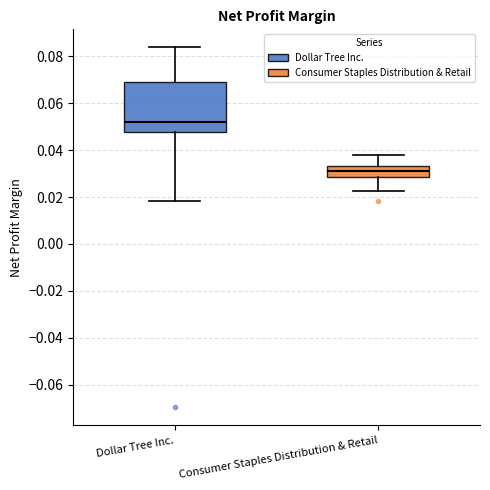

Reading left to right, transcribe this box plot: for each box, give where its median line is, the range the box spans, and where its two whiskers end, as read against the y-axis. The values are not printed on the chart, so give them approximately, as read against the axis.

Dollar Tree Inc.: median 0.052, box 0.048 to 0.070, whiskers 0.018 to 0.084
Consumer Staples Distribution & Retail: median 0.030, box 0.028 to 0.034, whiskers 0.022 to 0.038